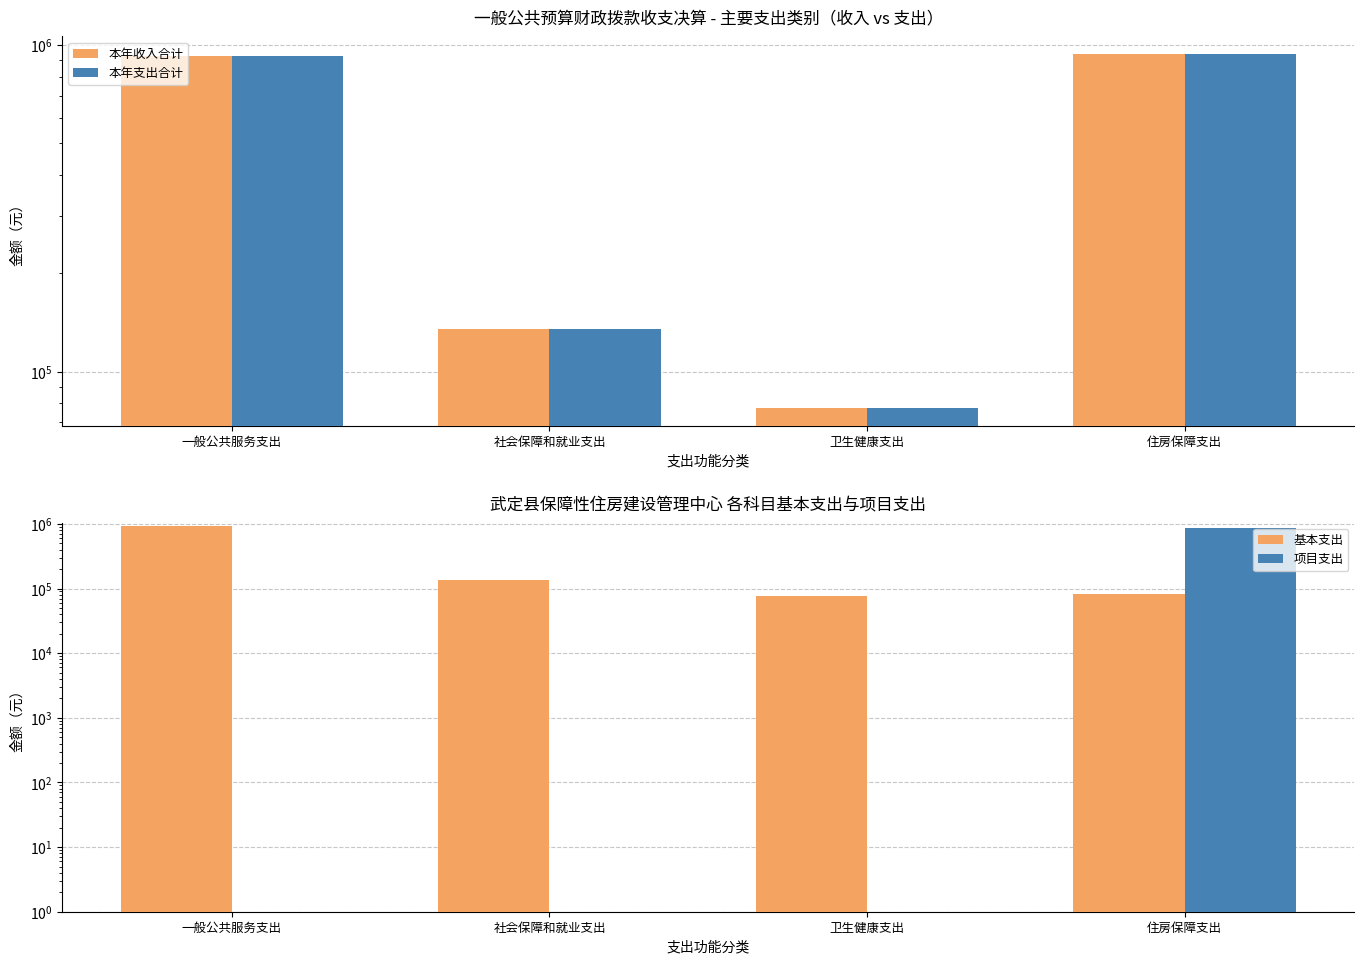

Between 一般公共服务支出 and 卫生健康支出, which series saw the biggest shift?

本年收入合计